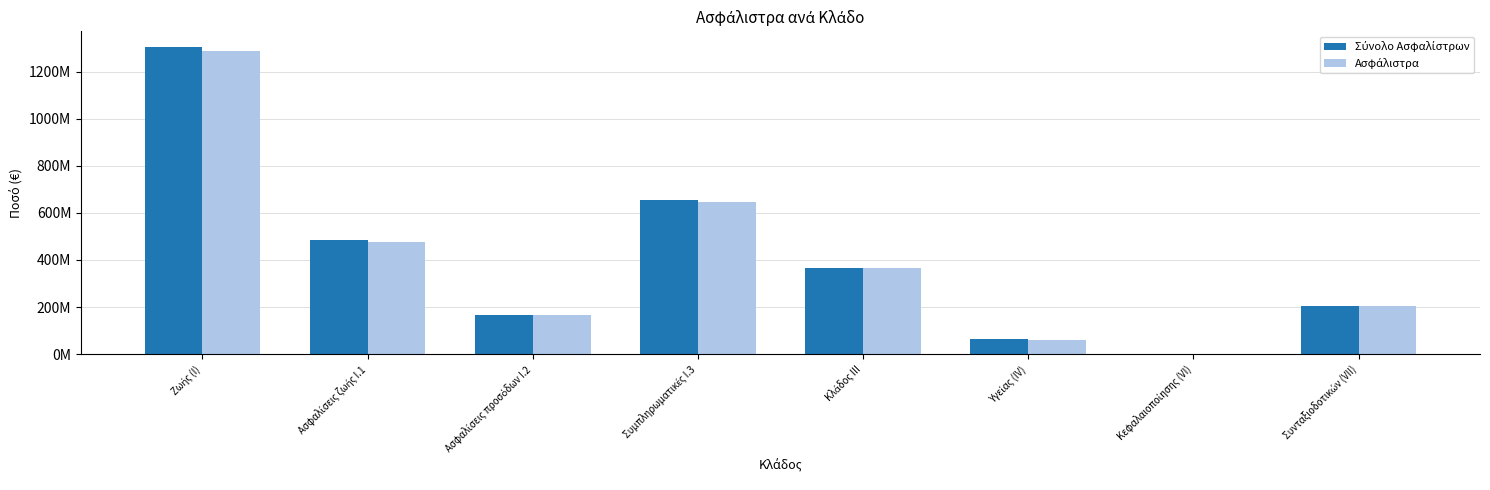

What is the average value of the Σύνολο Ασφαλίστρων series?

406185584.7